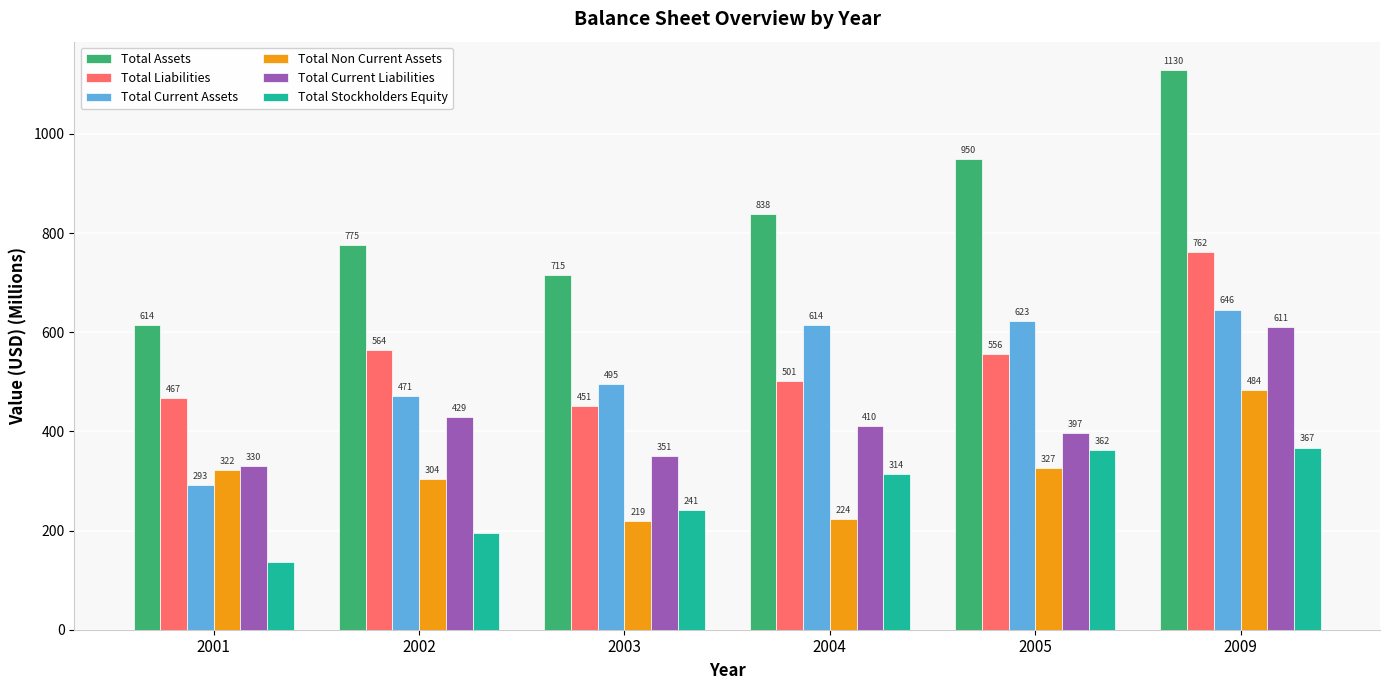

How many bars are there in total?

36